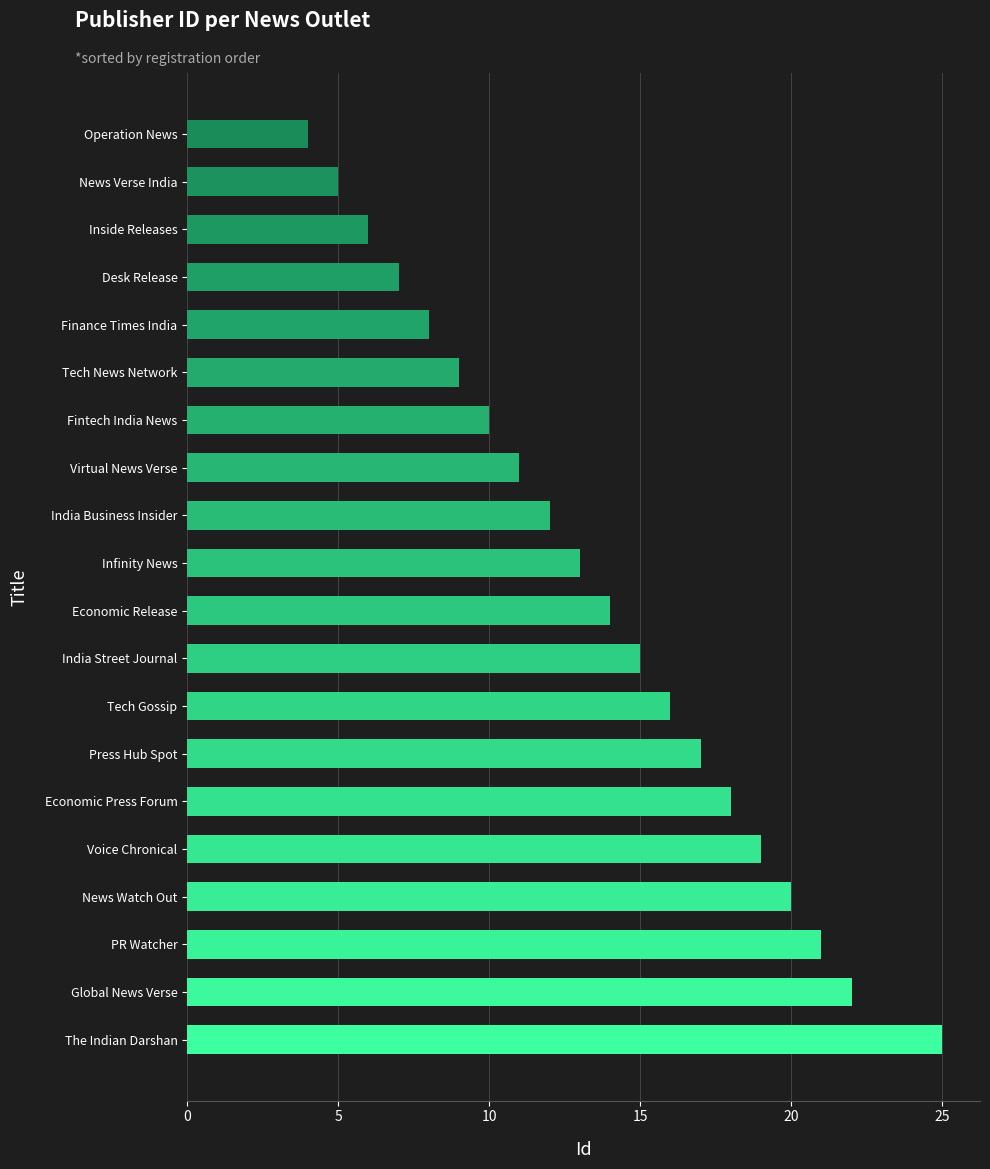

Which has a higher value, PR Watcher or Economic Release?

PR Watcher